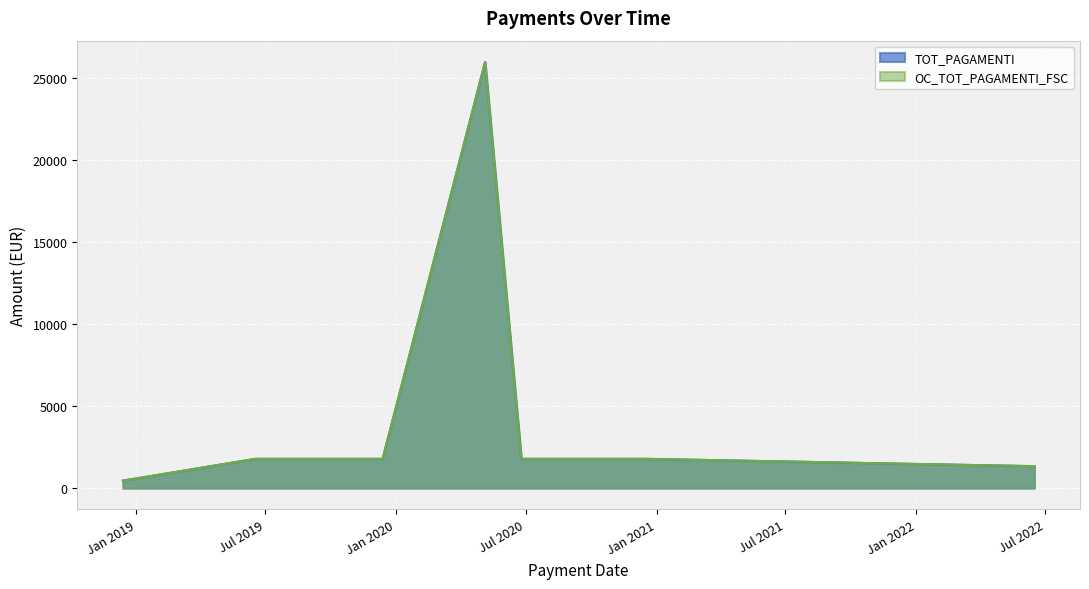

What is the average value of the OC_TOT_PAGAMENTI_FSC series?

4227.6